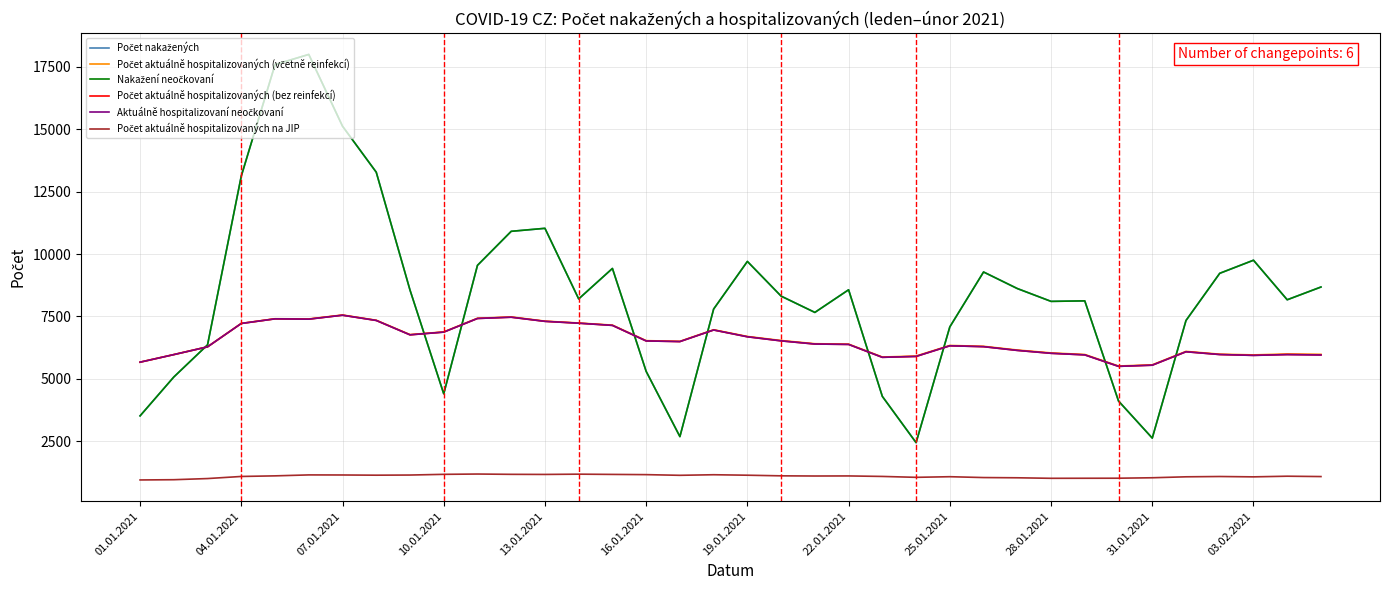

What is the smallest value displayed?

951